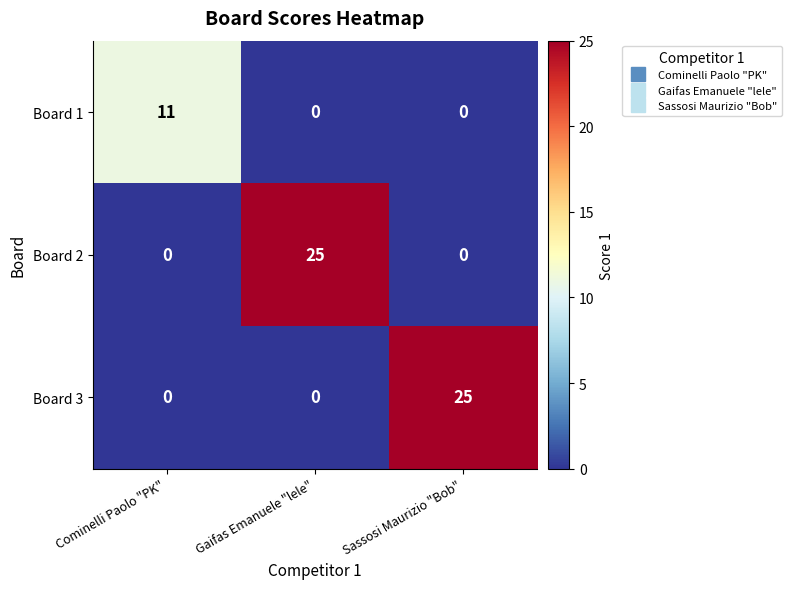

Is the value of Board 2 at Sassosi Maurizio "Bob" greater than the value of Board 1 at Cominelli Paolo "PK"?

No